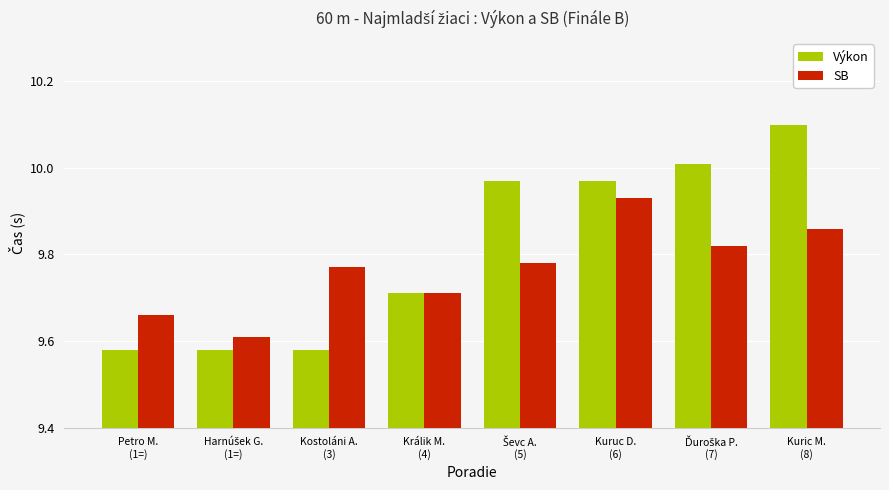

How many bars are there in each group?

2